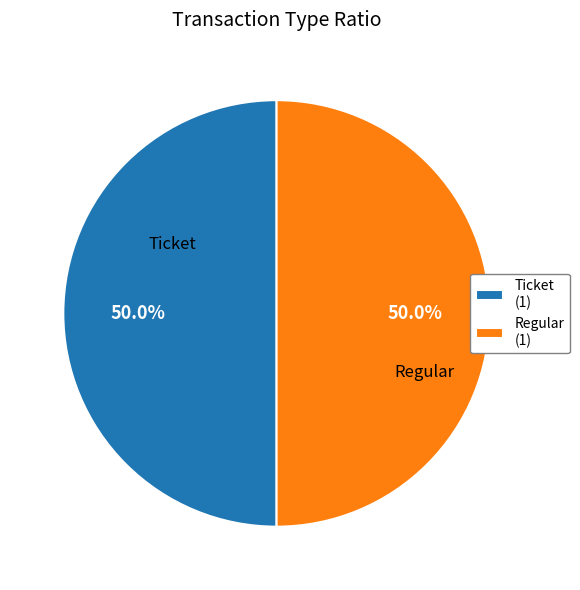

Do Regular (1) and Ticket (1) together represent more than half of the pie?

Yes